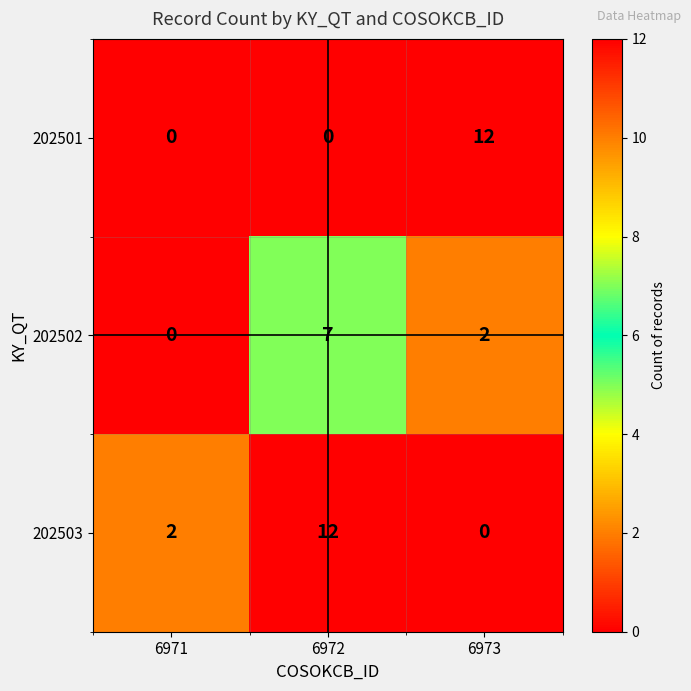

Reading right to left, what are all the values shown in this chart?

202501: 12	0	0
202502: 2	7	0
202503: 0	12	2